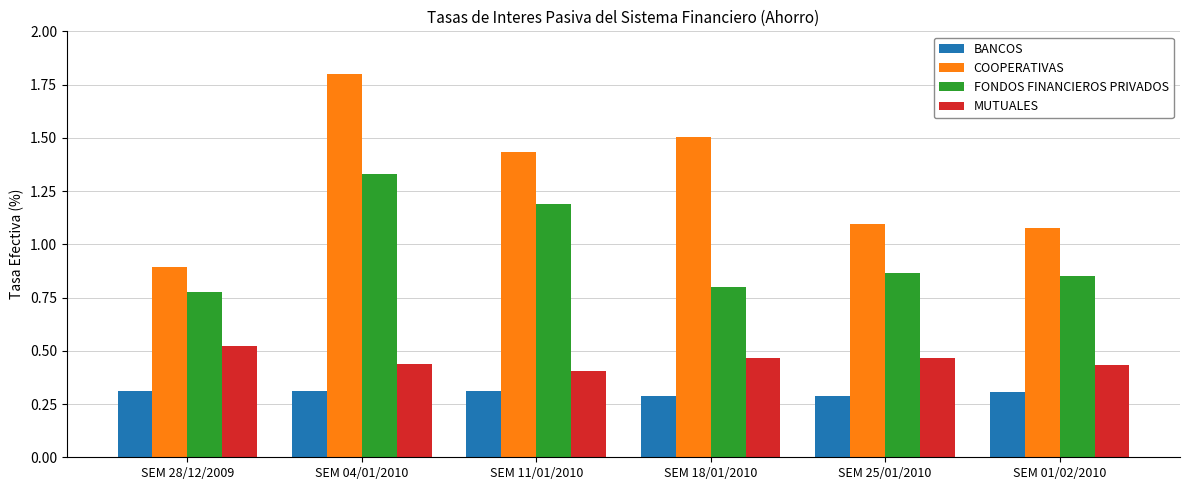

What is the value of the COOPERATIVAS bar at the 4th from the left?

1.5